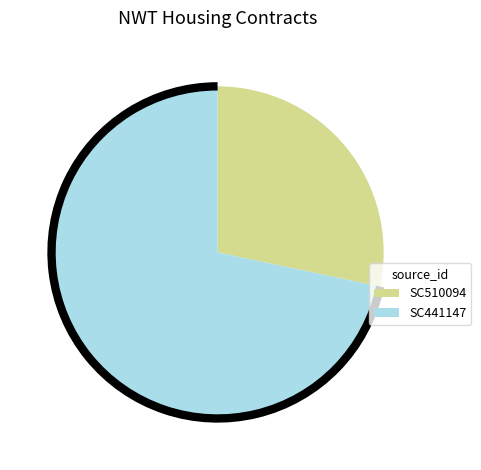

Between SC441147 and SC510094, which is larger?

SC441147